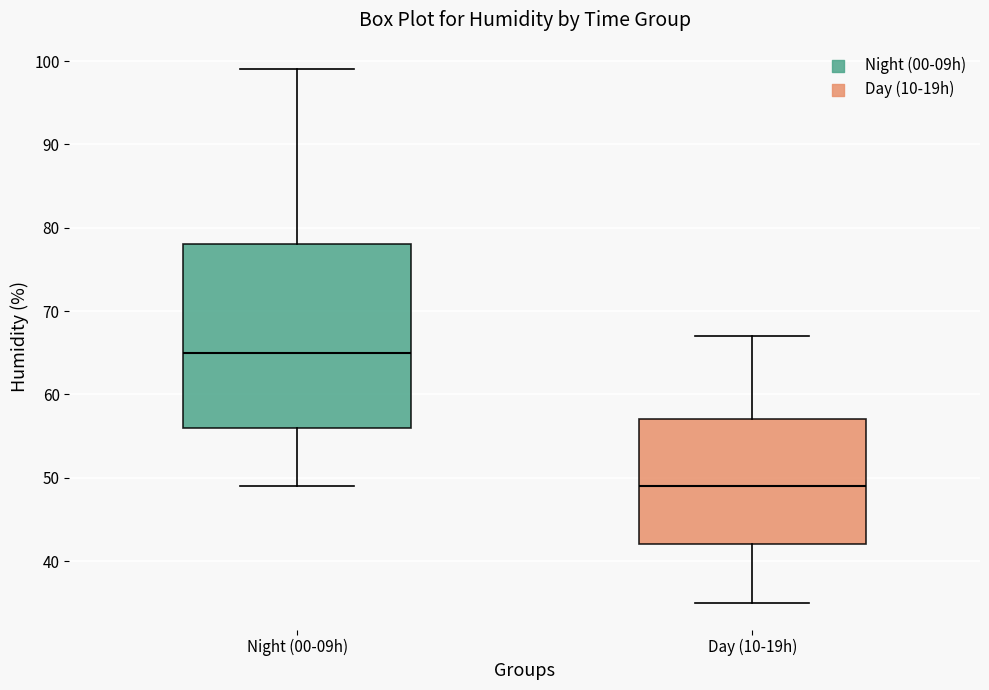

Which box's median line is the lowest?

Day (10-19h)